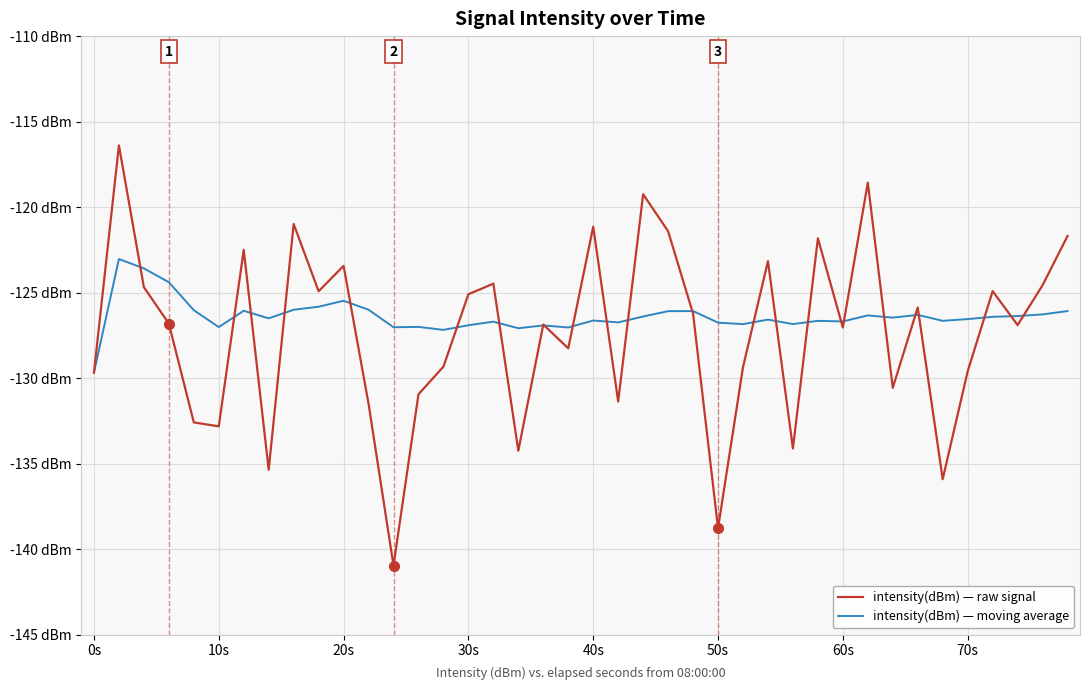

List the series in order of their peak value, lowest first.

intensity(dBm) — moving average, intensity(dBm) — raw signal